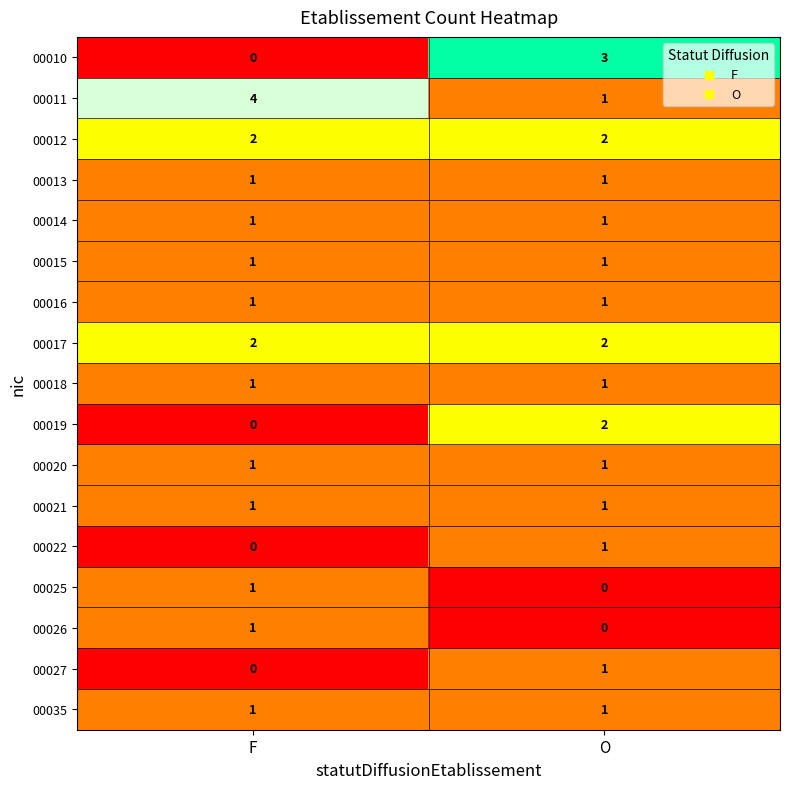

The value of 00017 at O is 2. True or false?

True